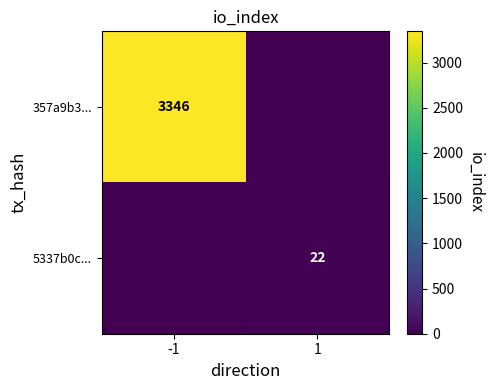

What is the total value across all series at 1?

22